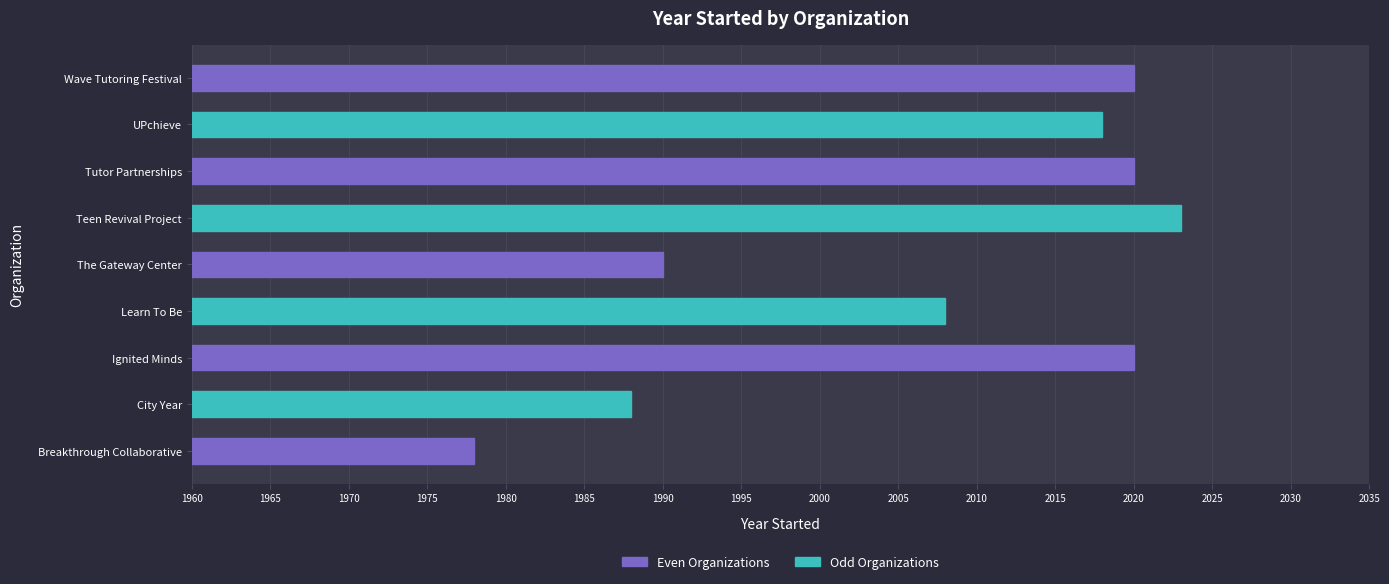

The value at Learn To Be is 2008. True or false?

True